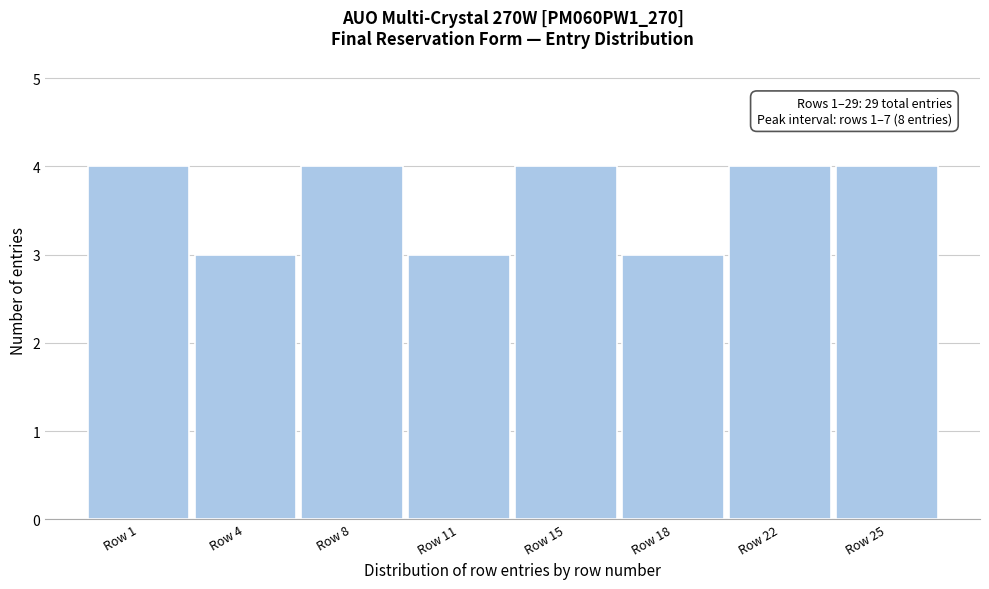

Reading left to right, list all the values displayed in this chart.

4	3	4	3	4	3	4	4